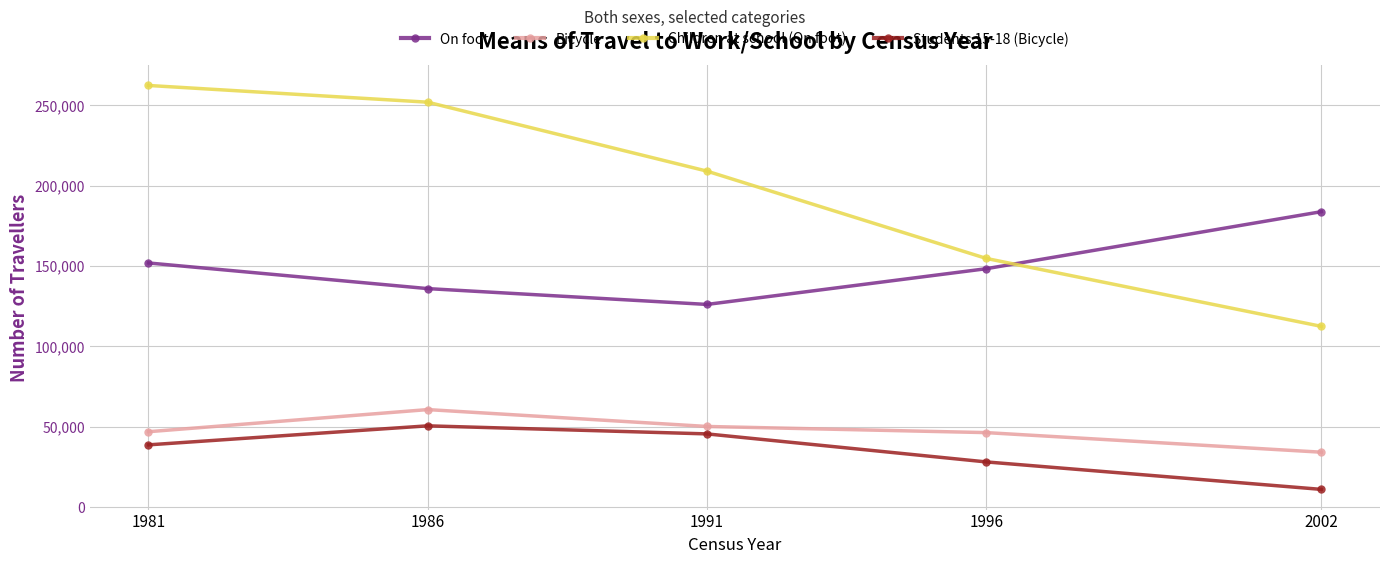

True or false: On foot has more than 2 interior local peaks.

False